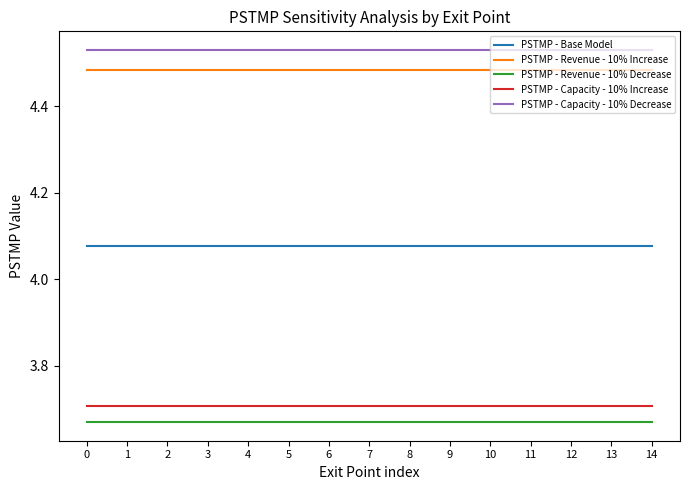

Is this an area chart (filled region under the line)?

No